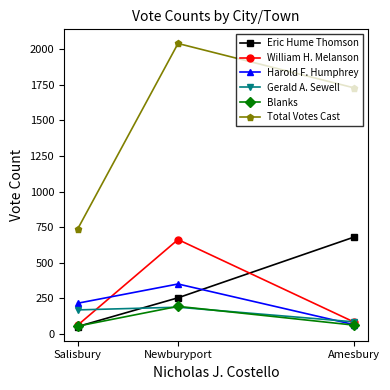

What position from the right is Salisbury?

3